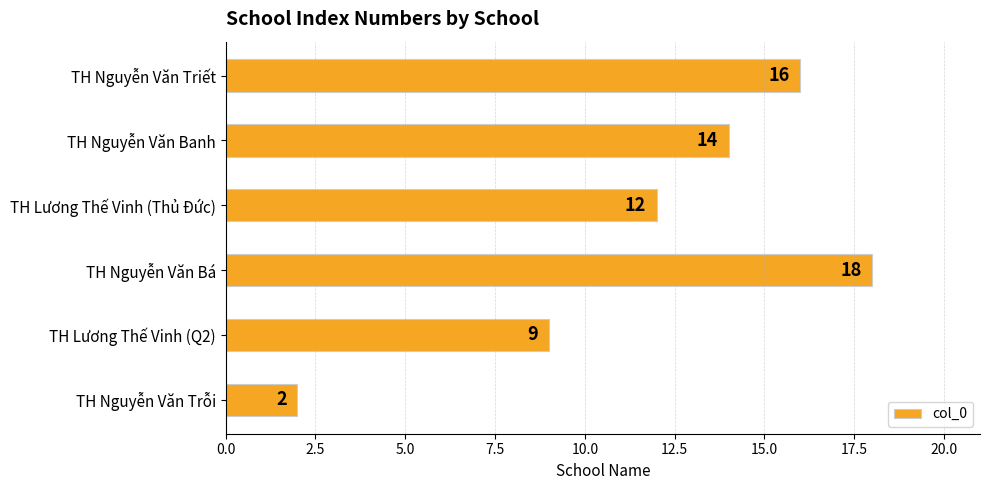

What is the difference between the second highest and second lowest values?

7